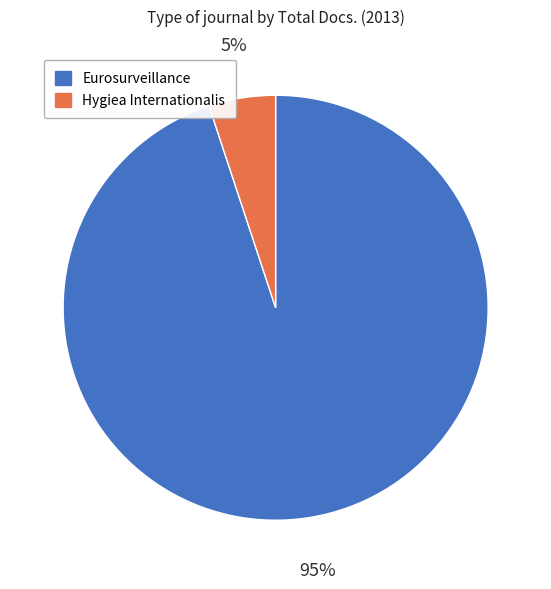

Which slice is the largest?

Eurosurveillance